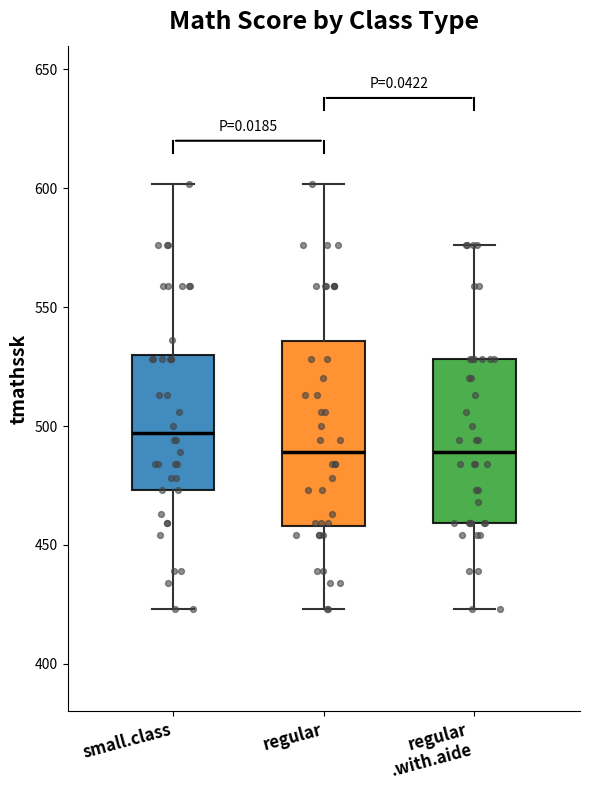

Reading left to right, transcribe this box plot: for each box, give where its median line is, the range the box spans, and where its two whiskers end, as read against the y-axis. The values are not printed on the chart, so give them approximately, as read against the axis.

small.class: median 495, box 475 to 530, whiskers 425 to 600
regular: median 490, box 460 to 535, whiskers 425 to 600
regular .with.aide: median 490, box 460 to 530, whiskers 425 to 575